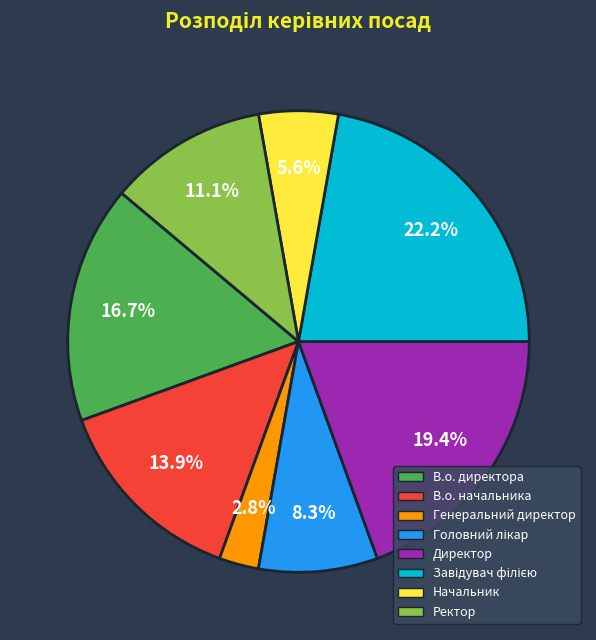

Is the sum of Директор and В.о. директора greater than half?

No